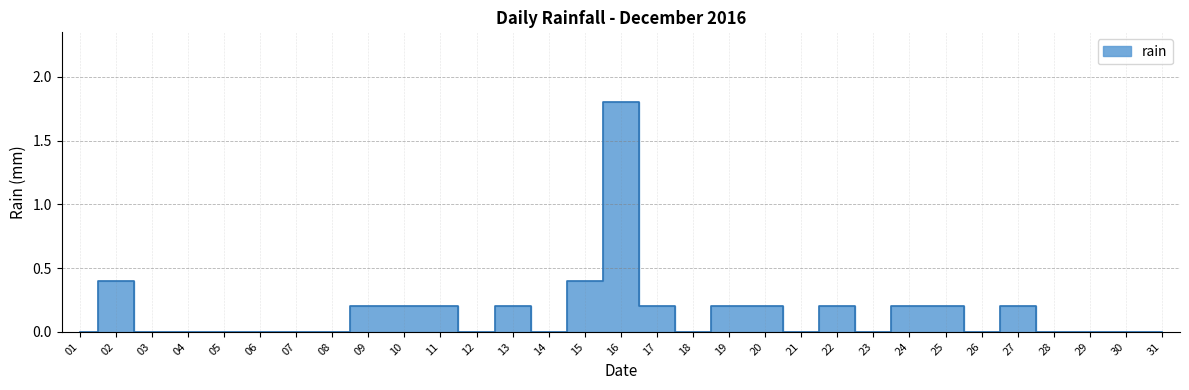

List the labels in order of value, largest first.

2016-12-16, 2016-12-02, 2016-12-15, 2016-12-09, 2016-12-10, 2016-12-11, 2016-12-13, 2016-12-17, 2016-12-19, 2016-12-20, 2016-12-22, 2016-12-24, 2016-12-25, 2016-12-27, 2016-12-01, 2016-12-03, 2016-12-04, 2016-12-05, 2016-12-06, 2016-12-07, 2016-12-08, 2016-12-12, 2016-12-14, 2016-12-18, 2016-12-21, 2016-12-23, 2016-12-26, 2016-12-28, 2016-12-29, 2016-12-30, 2016-12-31